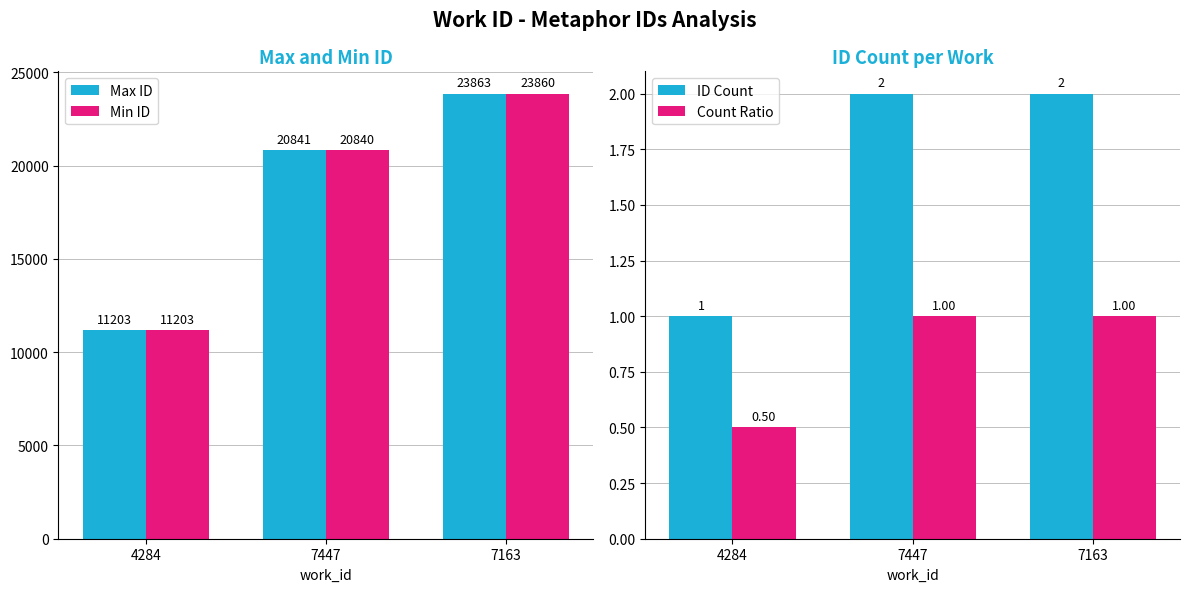

Does the chart contain stacked bars?

No